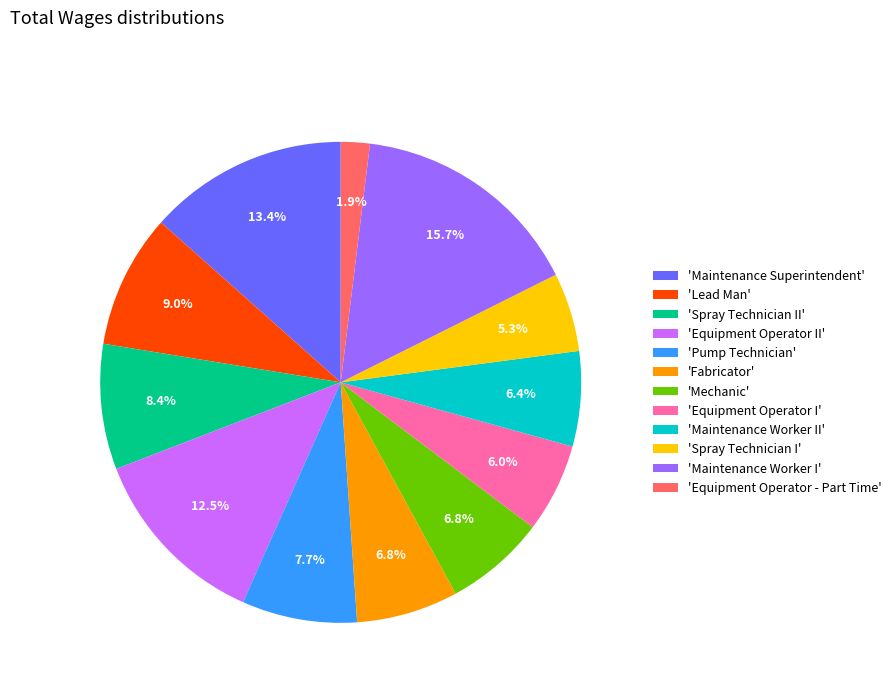

Is there any slice that represents more than half of the pie?

No